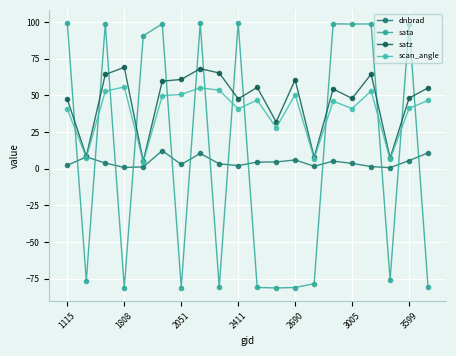

Which series has the widest spread of values?

sata